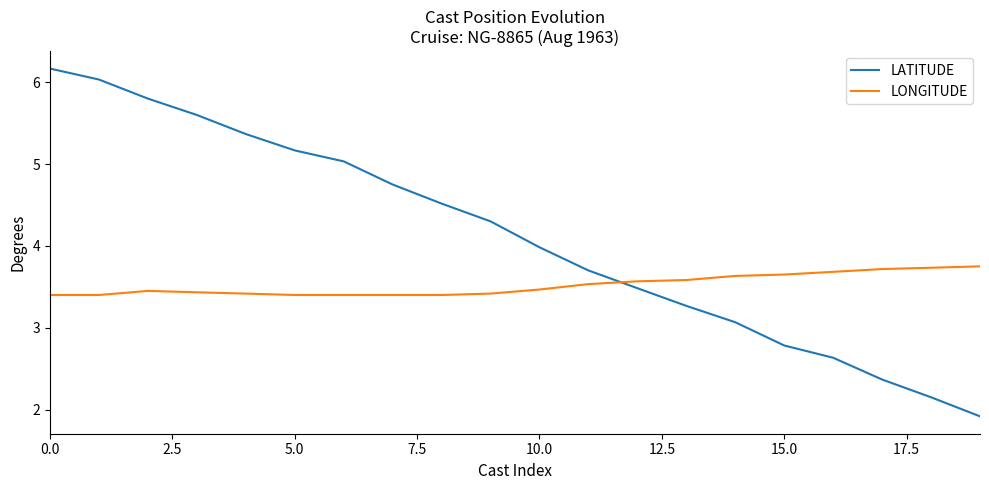

After their last crossing, which series has the higher values: LONGITUDE or LATITUDE?

LONGITUDE